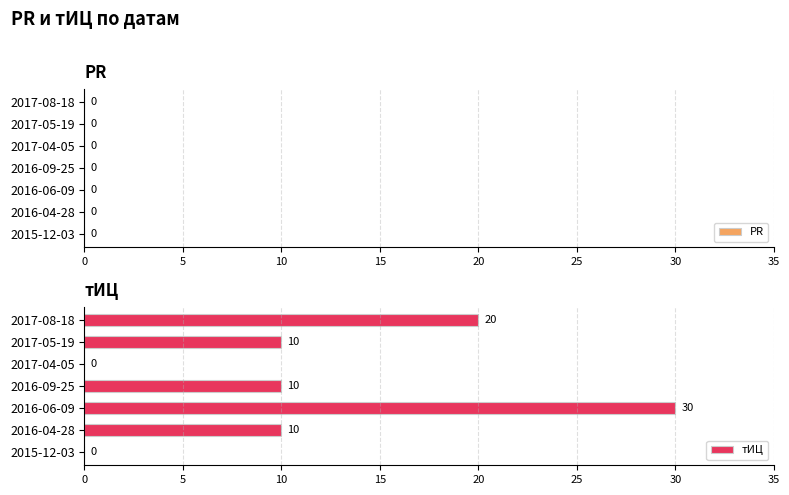

What is the sum of the values at 2016-04-28 and 2017-08-18?

30